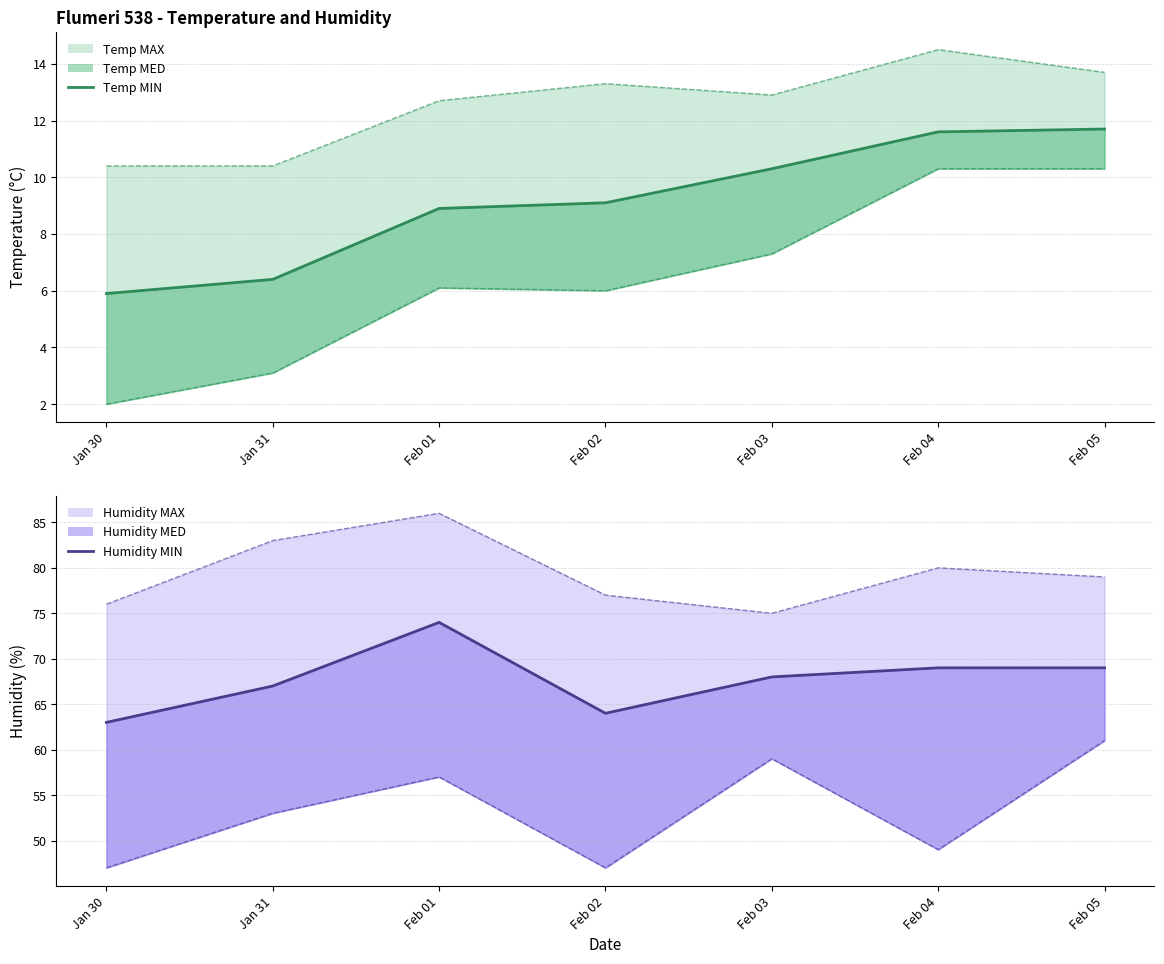

Between Feb 03 and Feb 04, which series saw the biggest shift?

Temp MIN